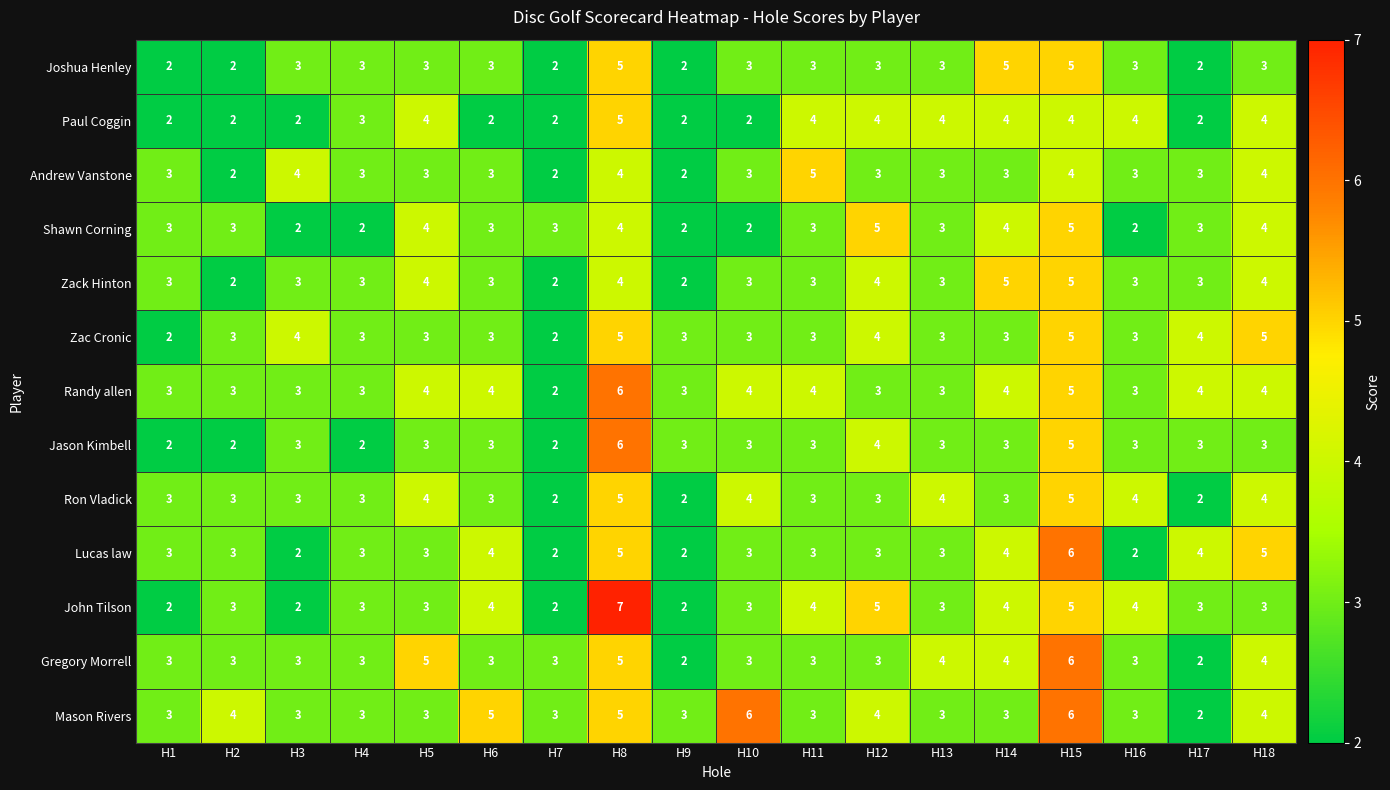

What is the average value of the Lucas law series?

3